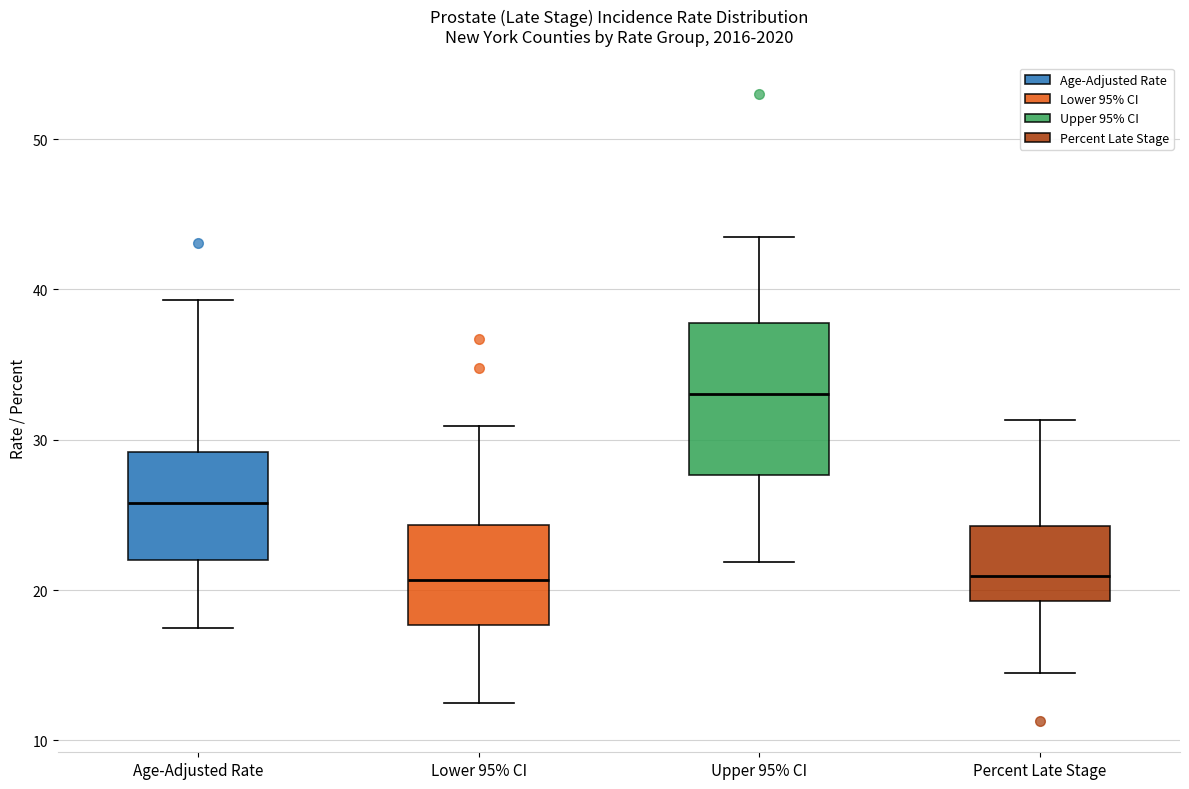

Comparing the boxes themselves (not the whiskers), which one is the tallest?

Upper 95% CI